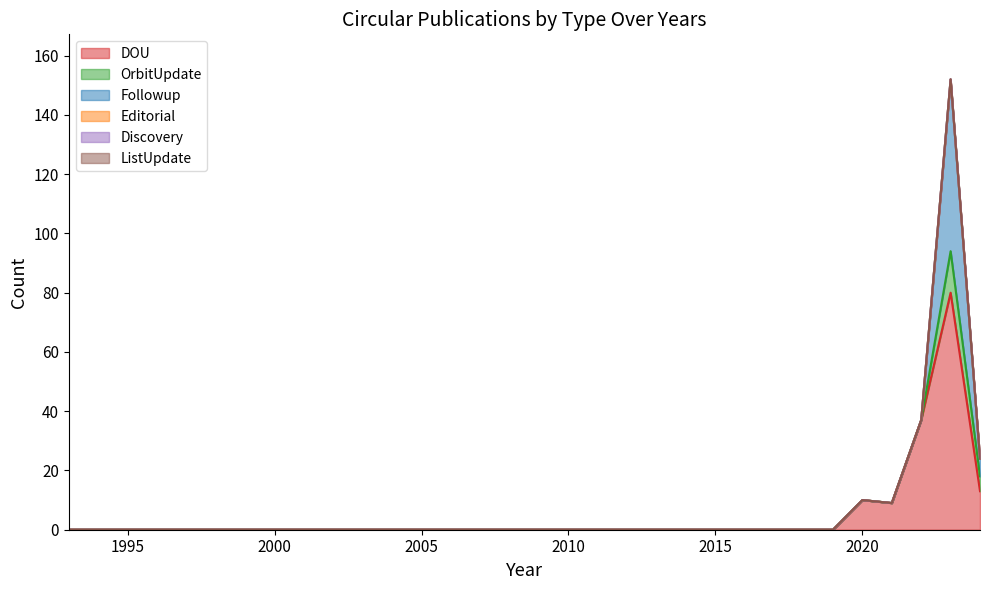

Reading right to left, transcribe all the data shown in this chart.

DOU: 2024=13	2023=80	2022=37	2021=9	2020=10	2019=0	2018=0	2017=0	2016=0	2015=0	2014=0	2013=0	2012=0	2011=0	2010=0	2009=0	2008=0	2007=0	2006=0	2005=0	2004=0	2003=0	2002=0	2001=0	2000=0	1999=0	1998=0	1997=0	1996=0	1995=0	1994=0	1993=0
OrbitUpdate: 2024=5	2023=14	2022=0	2021=0	2020=0	2019=0	2018=0	2017=0	2016=0	2015=0	2014=0	2013=0	2012=0	2011=0	2010=0	2009=0	2008=0	2007=0	2006=0	2005=0	2004=0	2003=0	2002=0	2001=0	2000=0	1999=0	1998=0	1997=0	1996=0	1995=0	1994=0	1993=0
Followup: 2024=6	2023=58	2022=0	2021=0	2020=0	2019=0	2018=0	2017=0	2016=0	2015=0	2014=0	2013=0	2012=0	2011=0	2010=0	2009=0	2008=0	2007=0	2006=0	2005=0	2004=0	2003=0	2002=0	2001=0	2000=0	1999=0	1998=0	1997=0	1996=0	1995=0	1994=0	1993=0
Editorial: 2024=0	2023=0	2022=0	2021=0	2020=0	2019=0	2018=0	2017=0	2016=0	2015=0	2014=0	2013=0	2012=0	2011=0	2010=0	2009=0	2008=0	2007=0	2006=0	2005=0	2004=0	2003=0	2002=0	2001=0	2000=0	1999=0	1998=0	1997=0	1996=0	1995=0	1994=0	1993=0
Discovery: 2024=0	2023=0	2022=0	2021=0	2020=0	2019=0	2018=0	2017=0	2016=0	2015=0	2014=0	2013=0	2012=0	2011=0	2010=0	2009=0	2008=0	2007=0	2006=0	2005=0	2004=0	2003=0	2002=0	2001=0	2000=0	1999=0	1998=0	1997=0	1996=0	1995=0	1994=0	1993=0
ListUpdate: 2024=0	2023=0	2022=0	2021=0	2020=0	2019=0	2018=0	2017=0	2016=0	2015=0	2014=0	2013=0	2012=0	2011=0	2010=0	2009=0	2008=0	2007=0	2006=0	2005=0	2004=0	2003=0	2002=0	2001=0	2000=0	1999=0	1998=0	1997=0	1996=0	1995=0	1994=0	1993=0